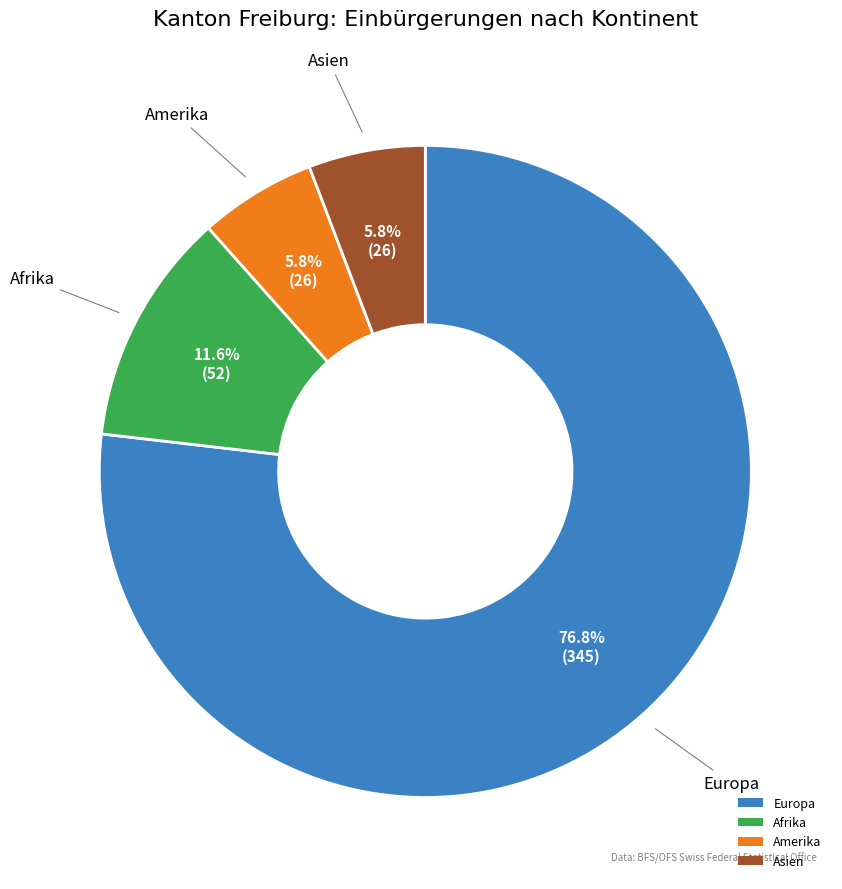

What is the majority slice?

Europa